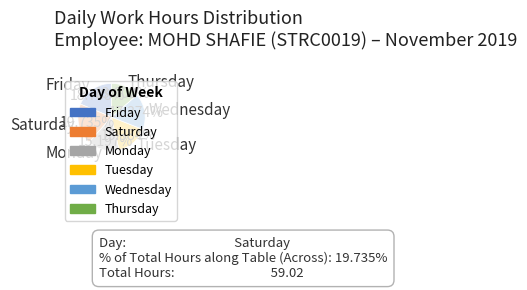

Does Tuesday account for over 50% of the chart?

No